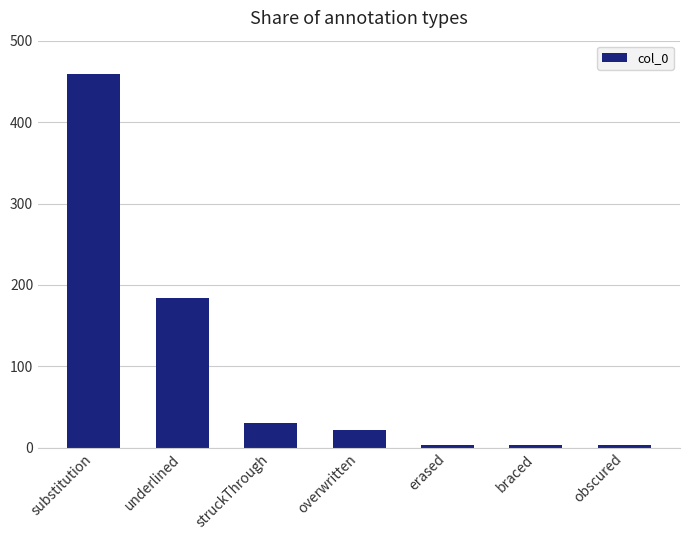

What is the label of the 3rd bar from the right?

erased